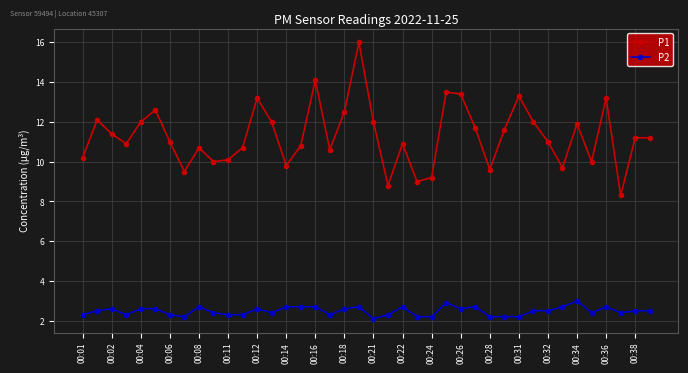

True or false: P1 and P2 intersect in this chart.

False